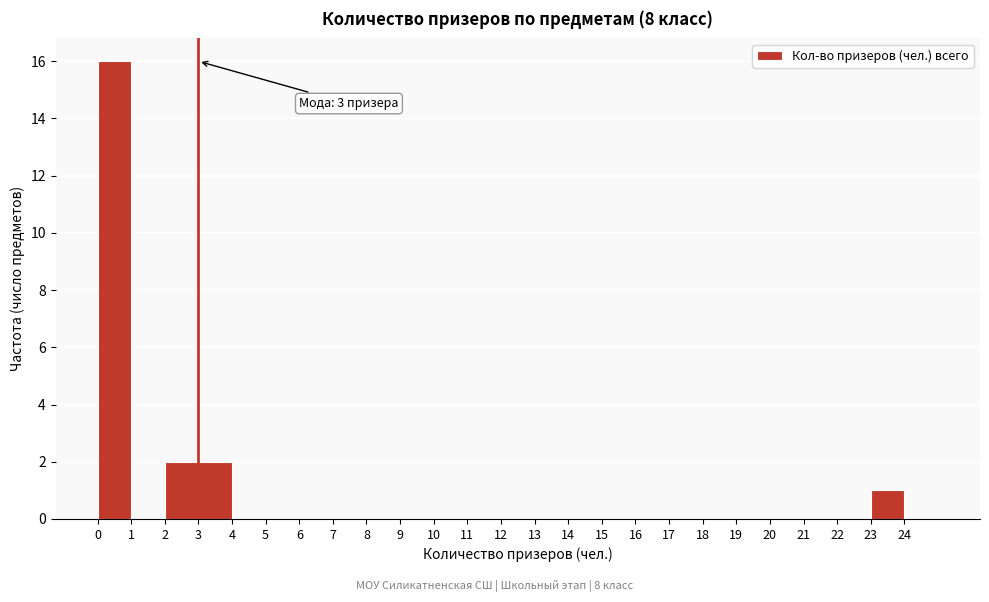

Which range on the x-axis has the tallest bar?

0 to 1